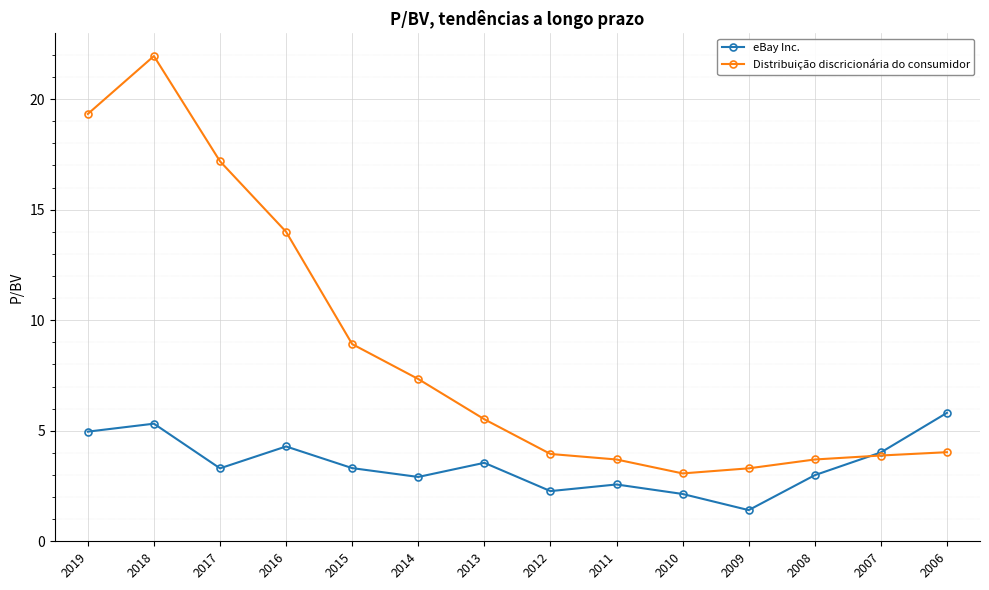

Is it true that eBay Inc. equals 0.7 at 2009?

False